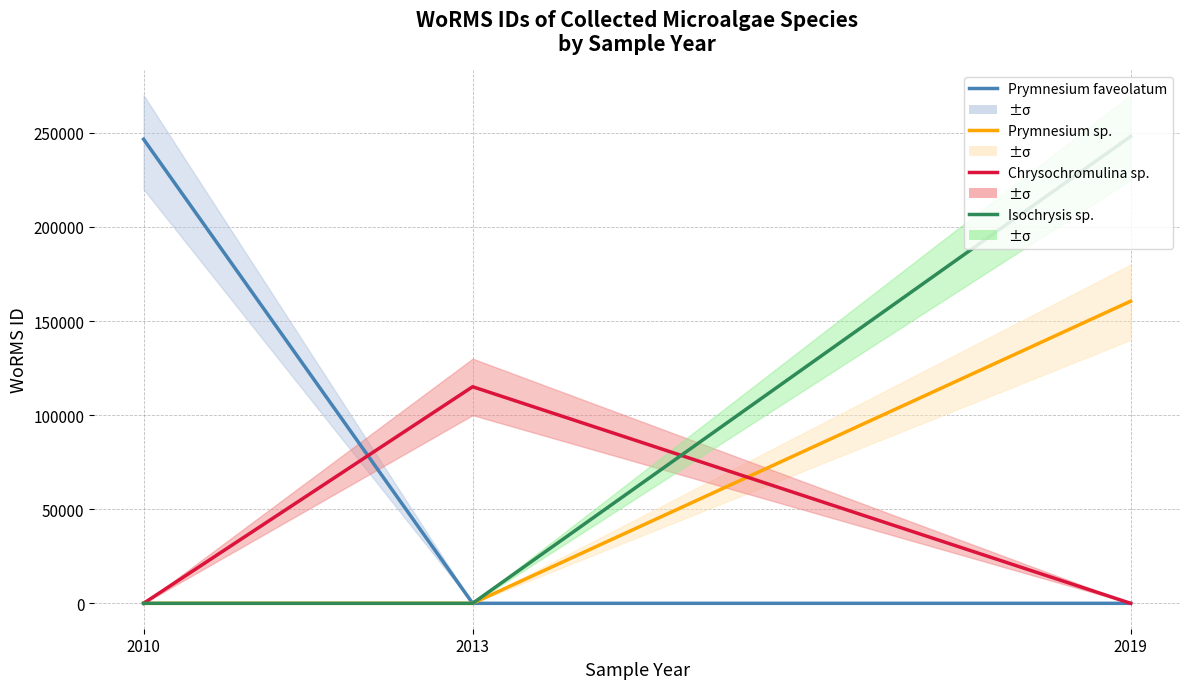

Count the number of categories in the chart.

3